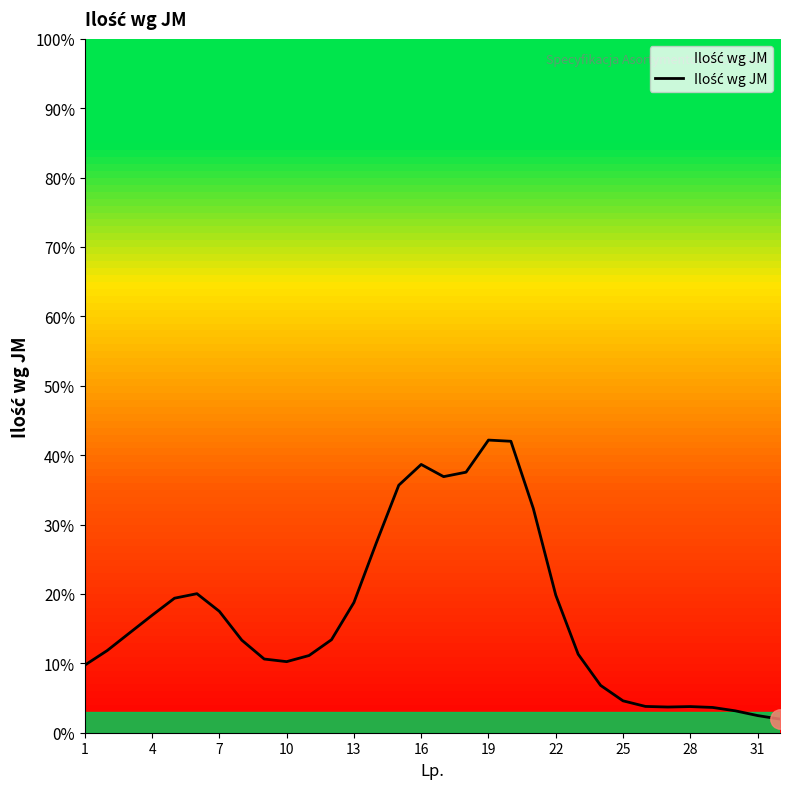

What is the greatest value displayed?

42.2